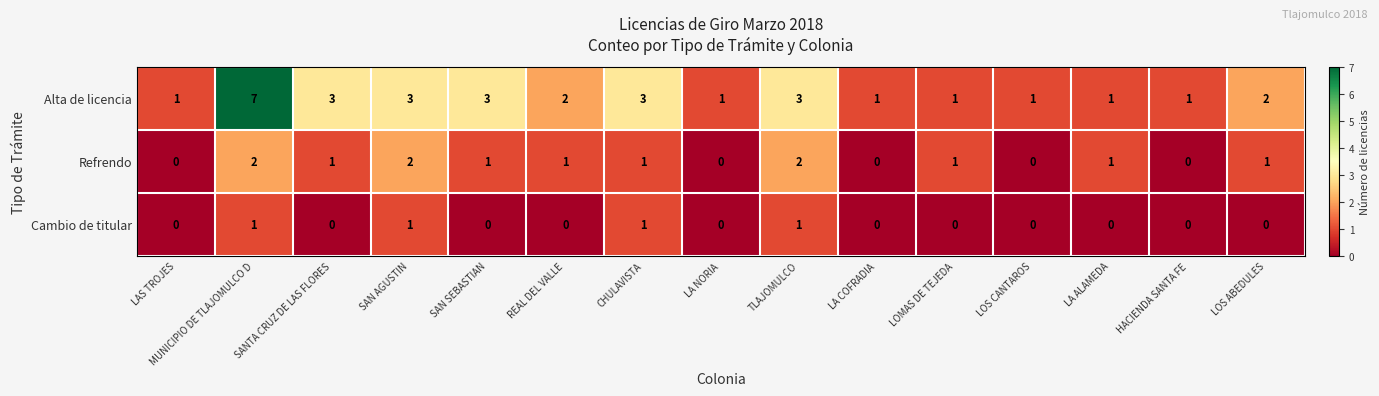

What is the greatest value displayed?

7